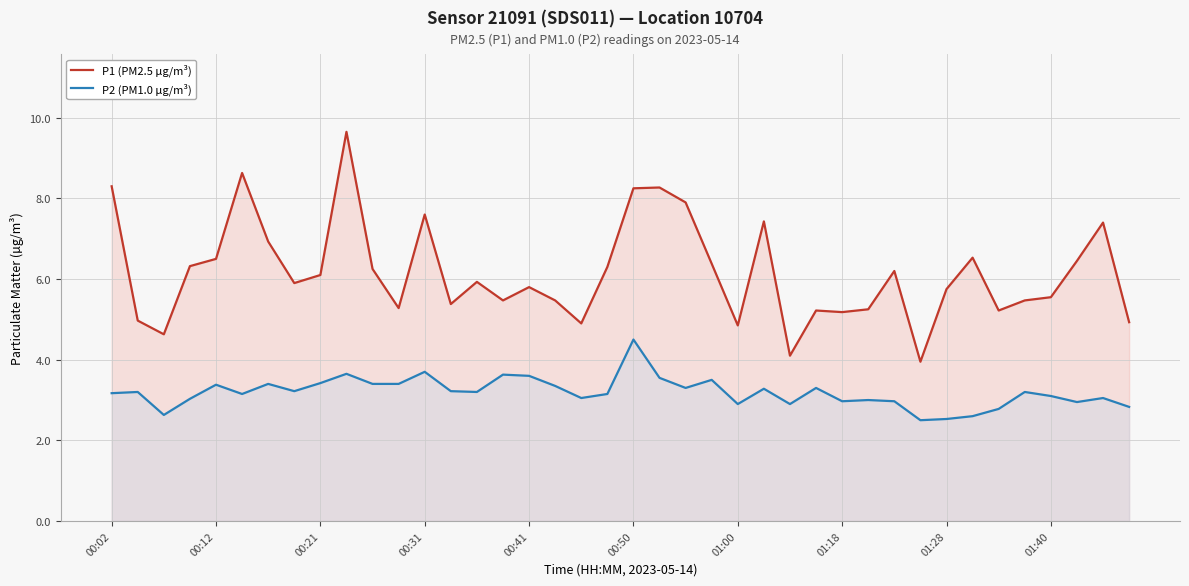

Reading left to right, list all the values displayed in this chart.

P1 (PM2.5 µg/m³): 8.3	5.0	4.6	6.3	6.5	8.6	6.9	5.9	6.1	9.7	6.2	5.3	7.6	5.4	5.9	5.5	5.8	5.5	4.9	6.3	8.2	8.3	7.9	6.4	4.8	7.4	4.1	5.2	5.2	5.2	6.2	4.0	5.8	6.5	5.2	5.5	5.5	6.5	7.4	4.9
P2 (PM1.0 µg/m³): 3.2	3.2	2.6	3.0	3.4	3.1	3.4	3.2	3.4	3.6	3.4	3.4	3.7	3.2	3.2	3.6	3.6	3.4	3.0	3.1	4.5	3.5	3.3	3.5	2.9	3.3	2.9	3.3	3.0	3.0	3.0	2.5	2.5	2.6	2.8	3.2	3.1	3.0	3.0	2.8